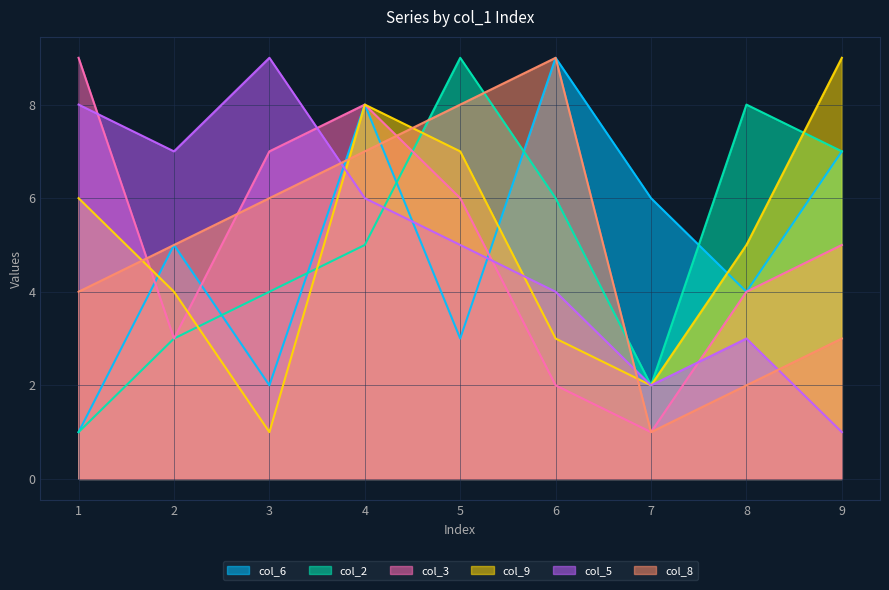

How many times do col_2 and col_5 cross each other?

1